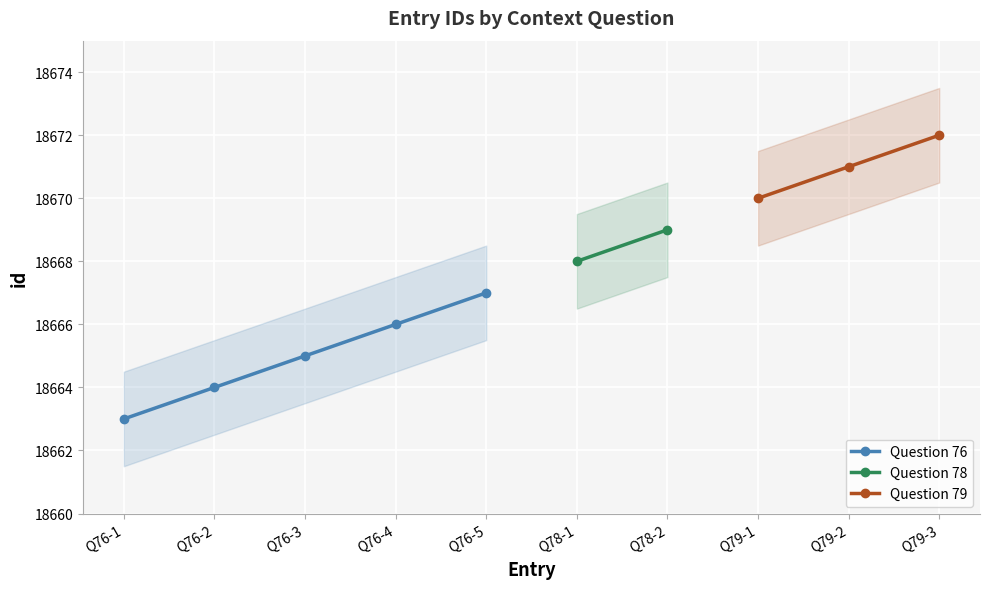

At which label is the value closest to 18667?

Q76-5